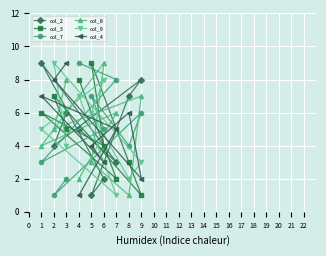

Rank the series by their maximum value, from lowest to highest.

col_2, col_3, col_7, col_8, col_9, col_4